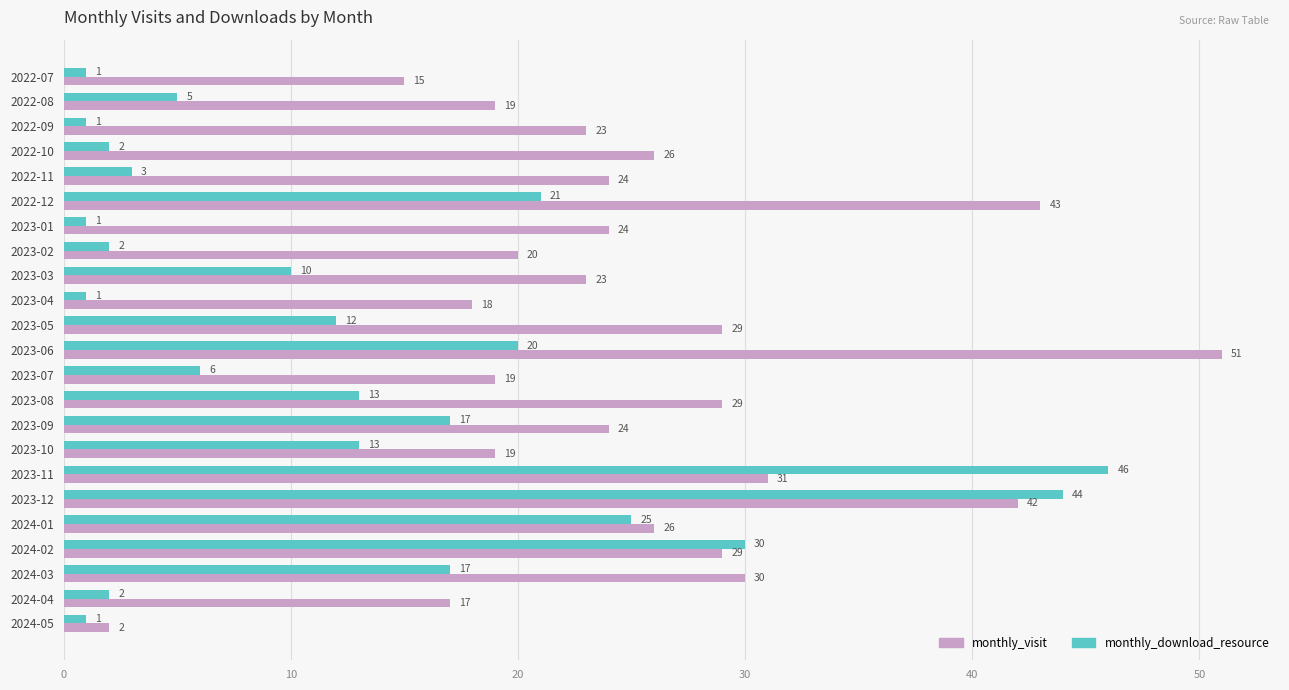

Is it true that monthly_visit equals 7 at 2024-01?

False